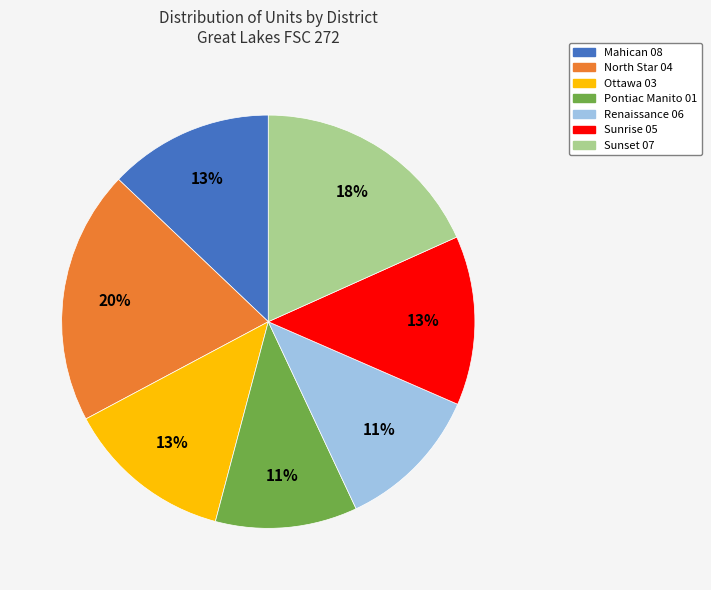

Is the sum of Sunrise 05 and North Star 04 greater than half?

No